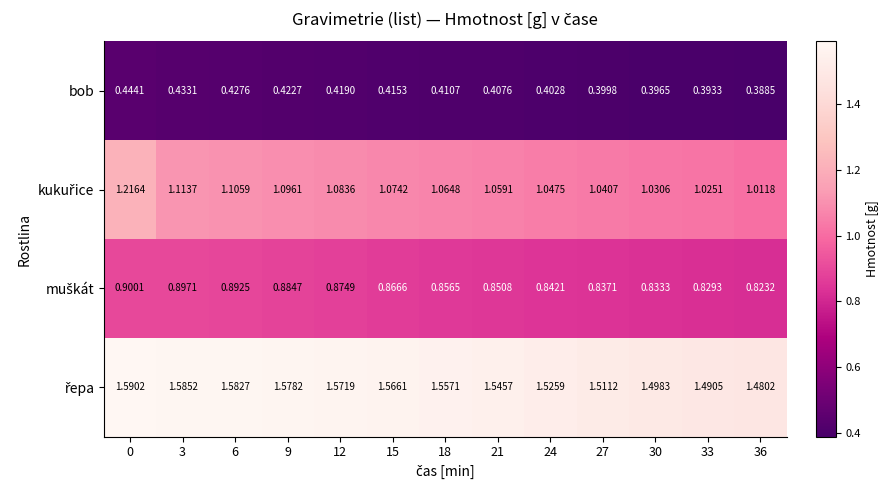

List the series in order of their peak value, highest first.

řepa, kukuřice, muškát, bob